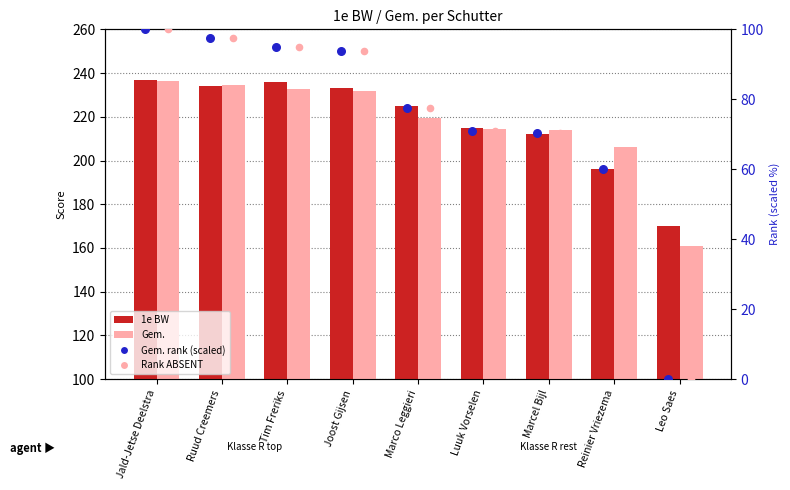

Which series contains the lowest Y value?

Gem. rank (scaled)